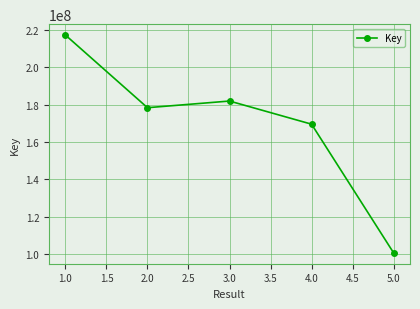

What is the difference between the values at 2.0 and 1.0?

38793101